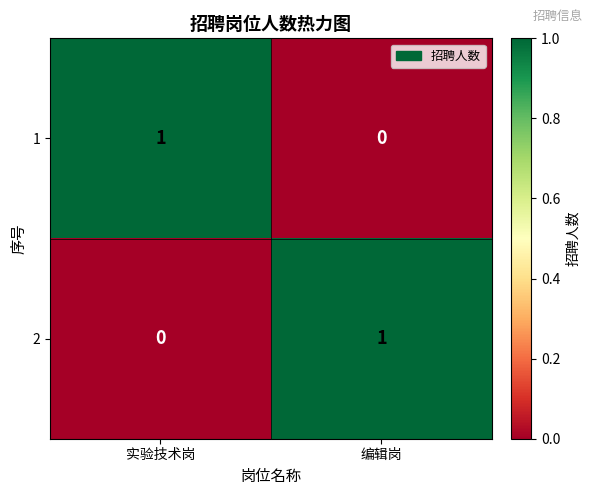

At 编辑岗, list the series in order from largest to smallest.

2, 1